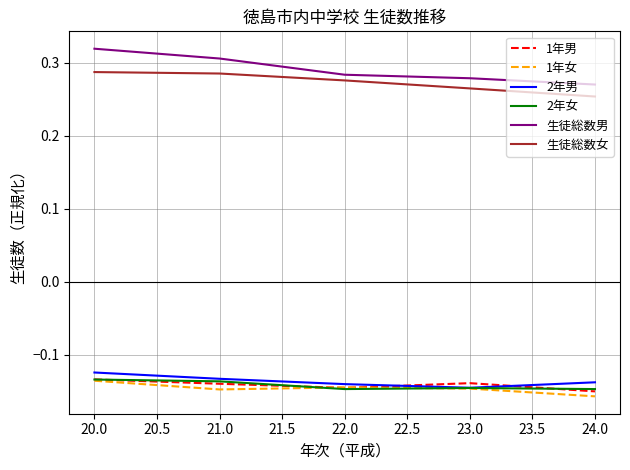

Between 20.0 and 23.0, which series saw the biggest shift?

生徒総数男